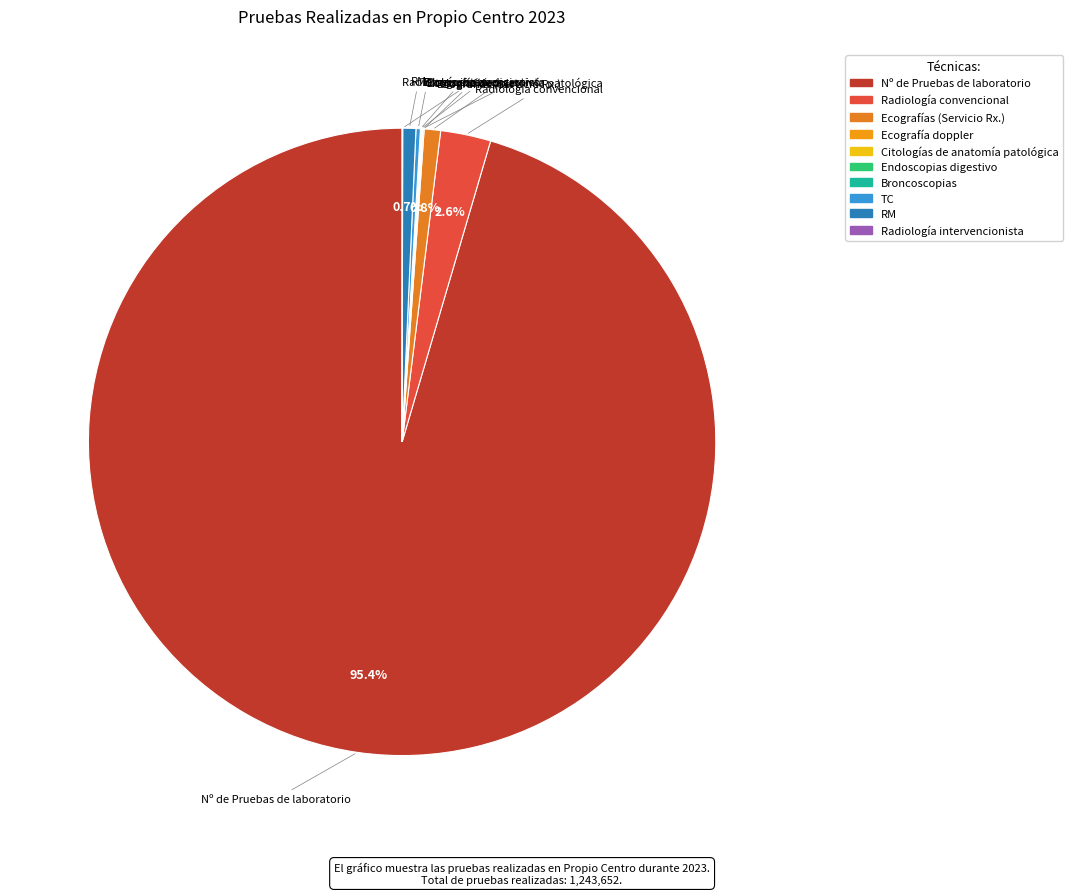

Is there a majority slice in this chart?

Yes